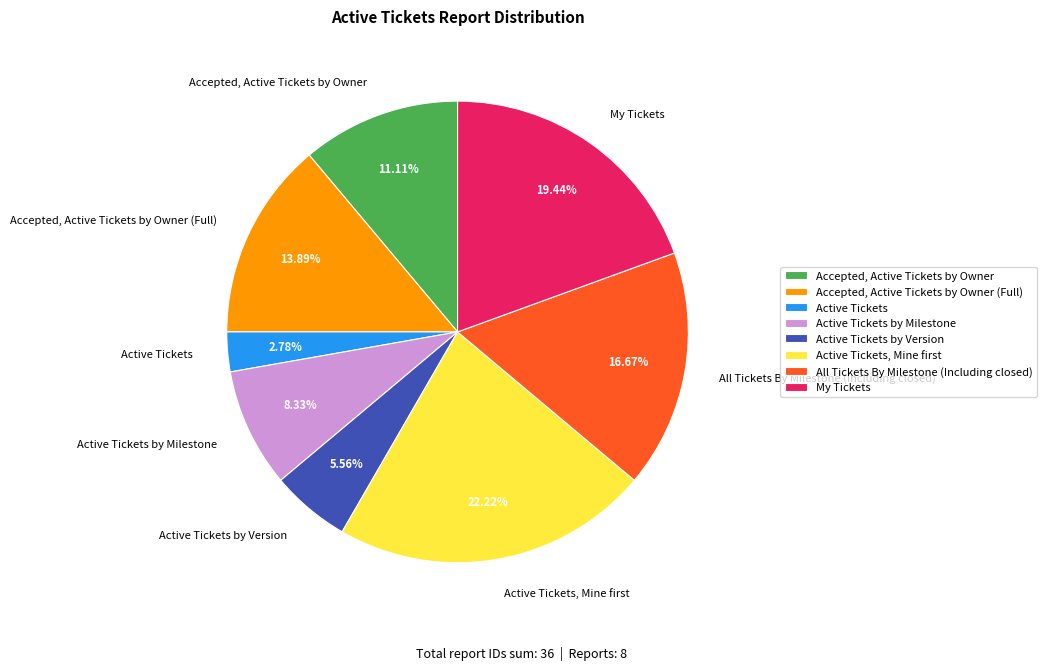

Does any single category account for the majority?

No